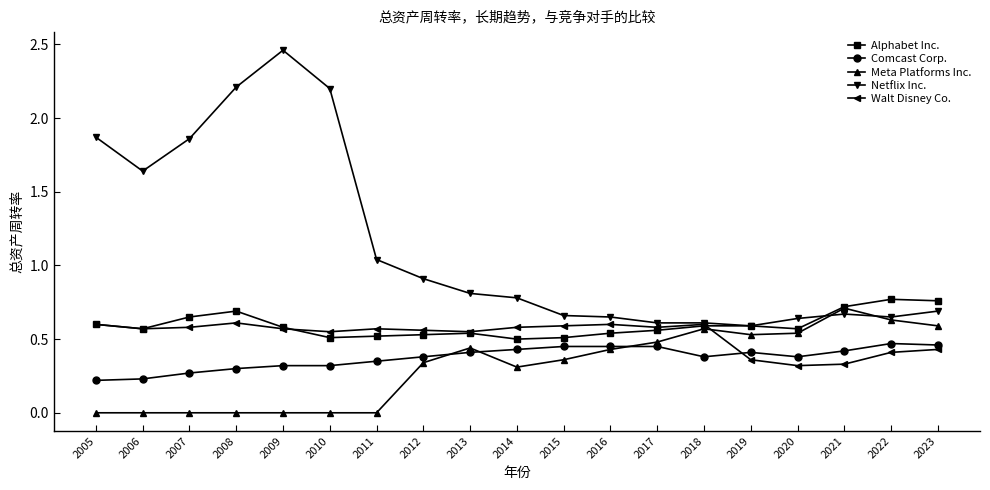

At how many categories does at least one series exceed 2?

3